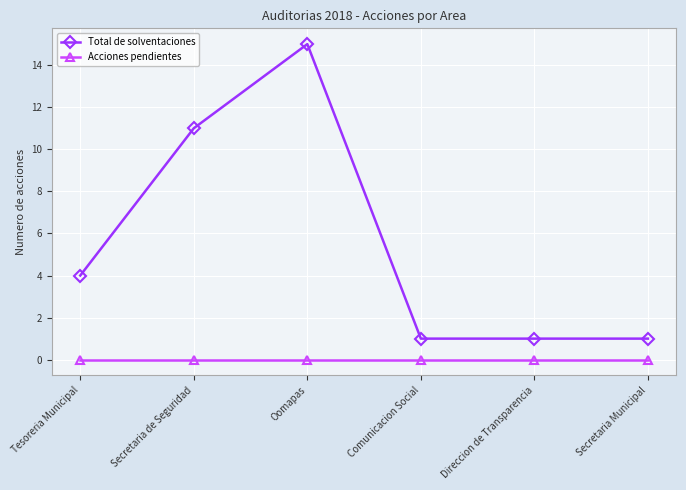

True or false: Total de solventaciones and Acciones pendientes intersect in this chart.

False